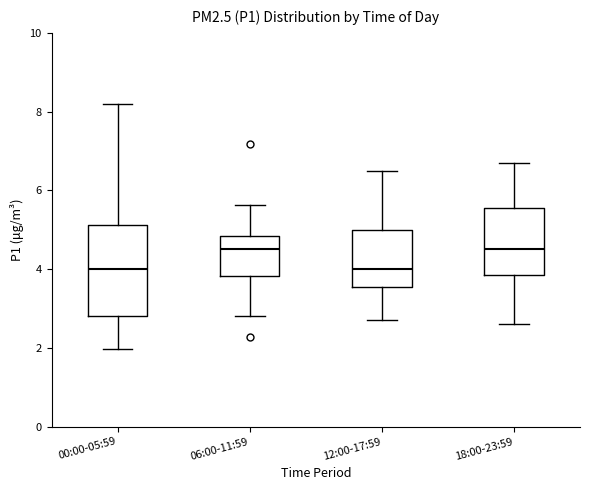

Which box is the tallest, from its lower edge to its upper edge?

00:00-05:59